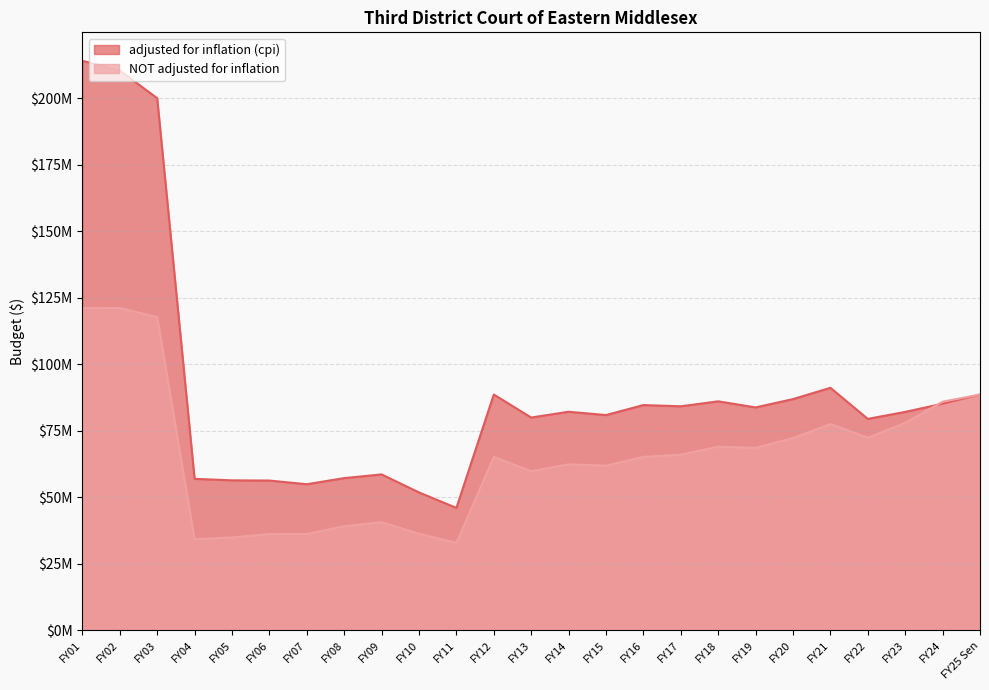

Reading left to right, list all the values displayed in this chart.

adjusted for inflation (cpi): FY25 Sen=88626631	FY24=85202740	FY23=82108115	FY22=79482936	FY21=91168107	FY20=86924382	FY19=83795517	FY18=86080375	FY17=84216422	FY16=84676691	FY15=80922035	FY14=82164861	FY13=79990708	FY12=88642943	FY11=46028019	FY10=51832413	FY09=58614304	FY08=57218892	FY07=54918344	FY06=56303626	FY05=56381255	FY04=56945392	FY03=200043659	FY02=210439271	FY01=214083096
NOT adjusted for inflation: FY25 Sen=88626631	FY24=85955959	FY23=77961371	FY22=72444291	FY21=77540004	FY20=72276247	FY19=68590587	FY18=69029761	FY17=66054290	FY16=65202267	FY15=61899849	FY14=62404011	FY13=59821946	FY12=65193836	FY11=32886212	FY10=36312991	FY09=40664040	FY08=39147707	FY07=36229707	FY06=36202707	FY05=34932985	FY04=34253360	FY03=117731801	FY02=121180342	FY01=121133641